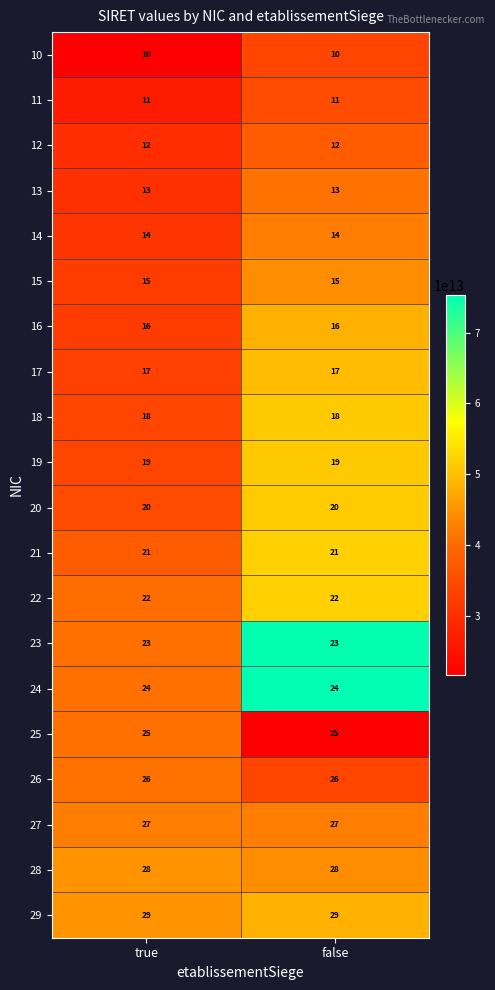

The value of 22 at false is 22. True or false?

True